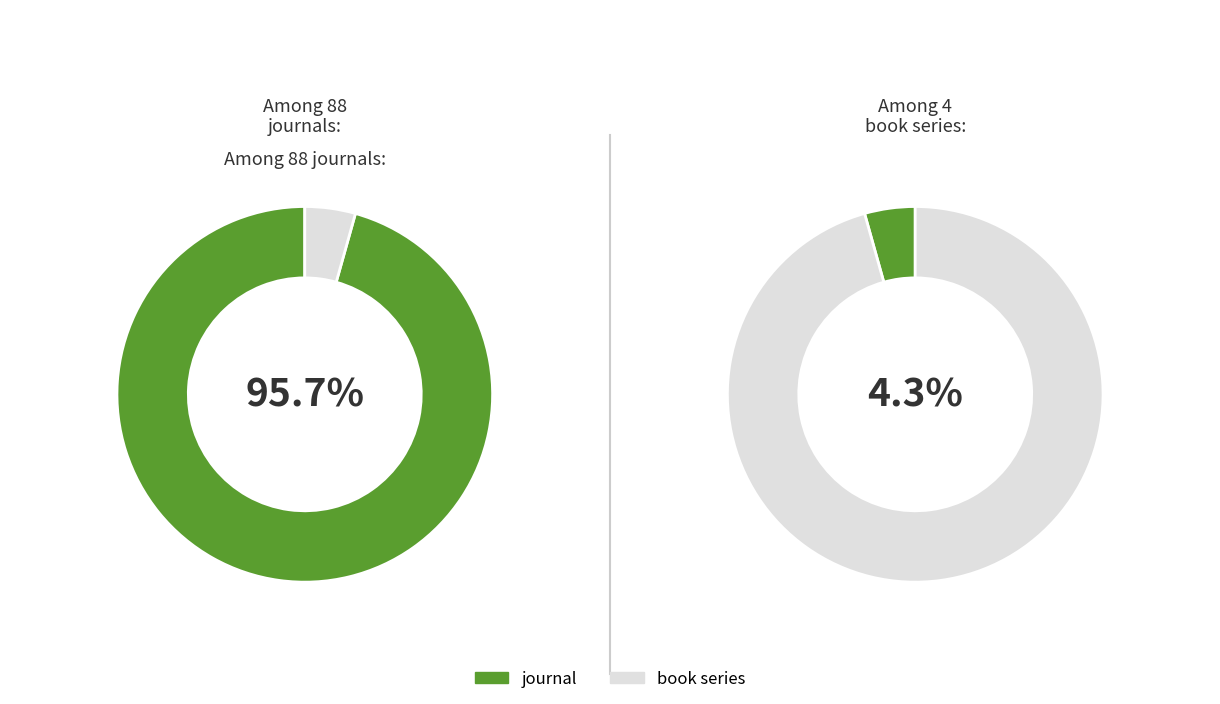

Rank the categories by value from lowest to highest.

book series, journal